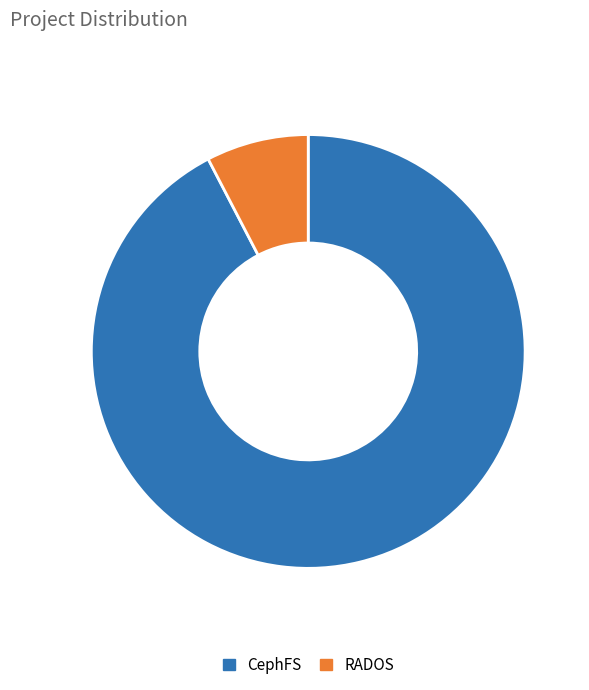

Is it true that CephFS is 1% of the pie?

False